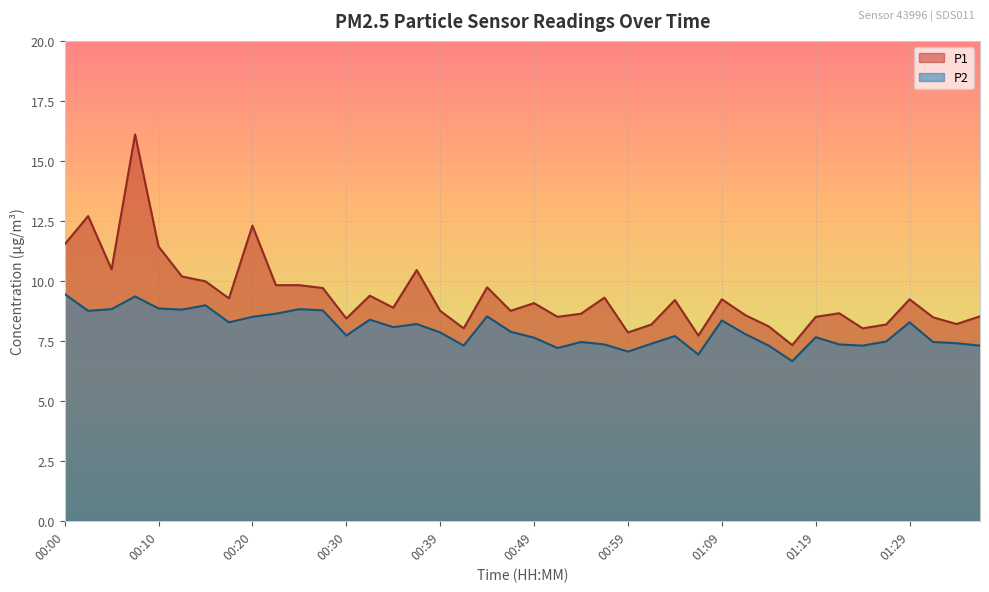

How many values in the P1 series are below 9?

20